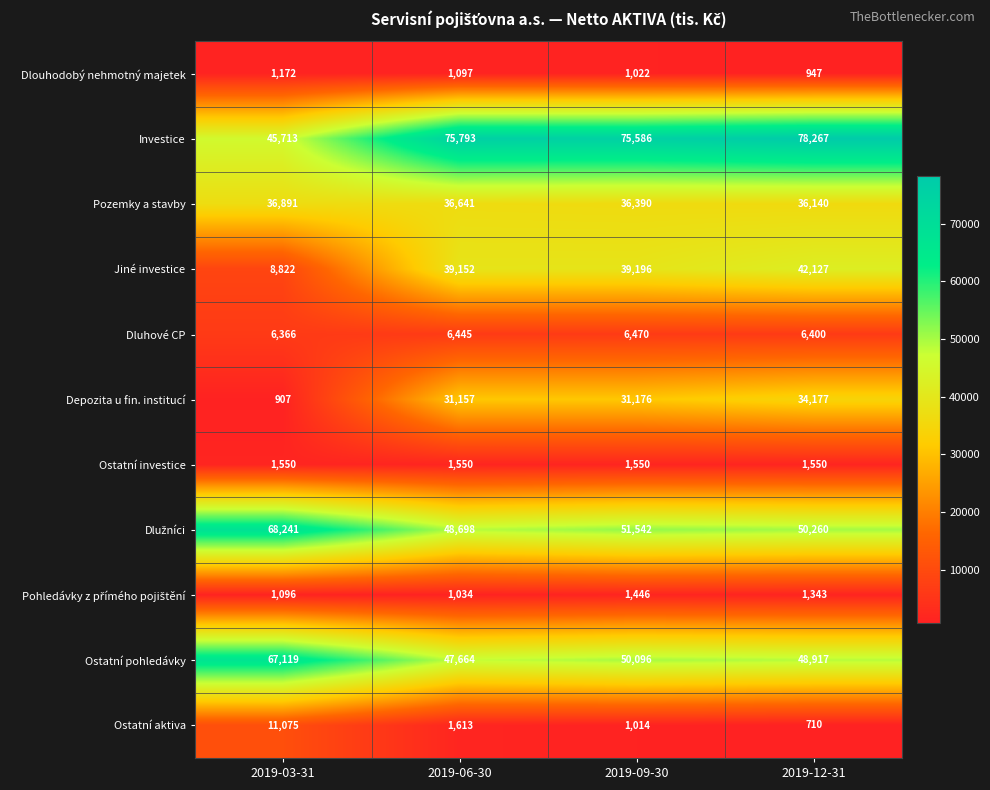

Which label corresponds to the smallest value in the chart?

2019-12-31